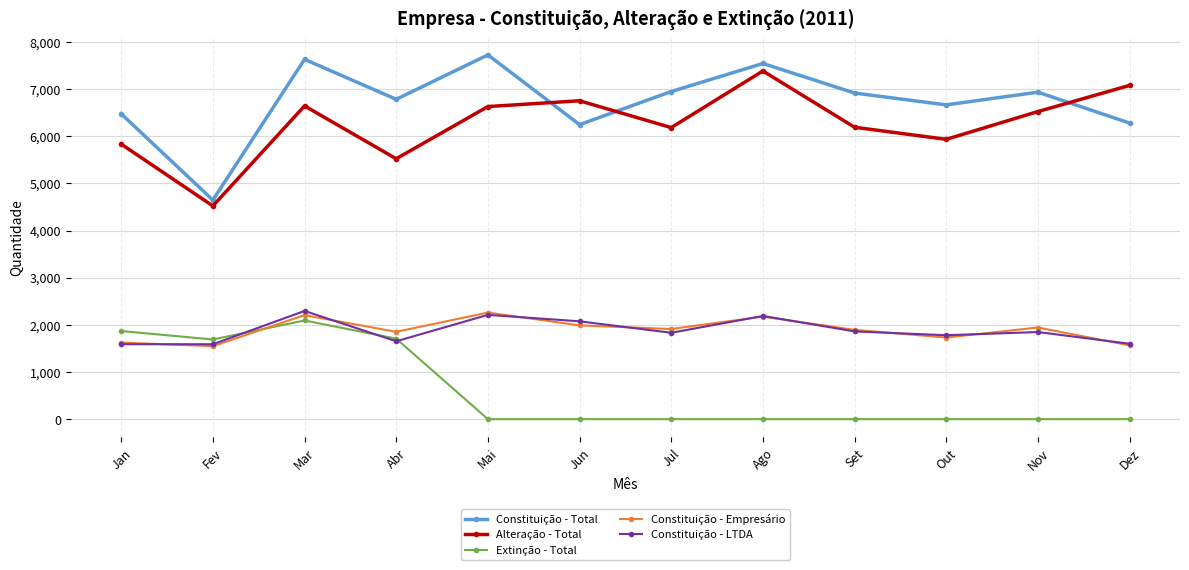

What is the total value across all series at Fev?

13997